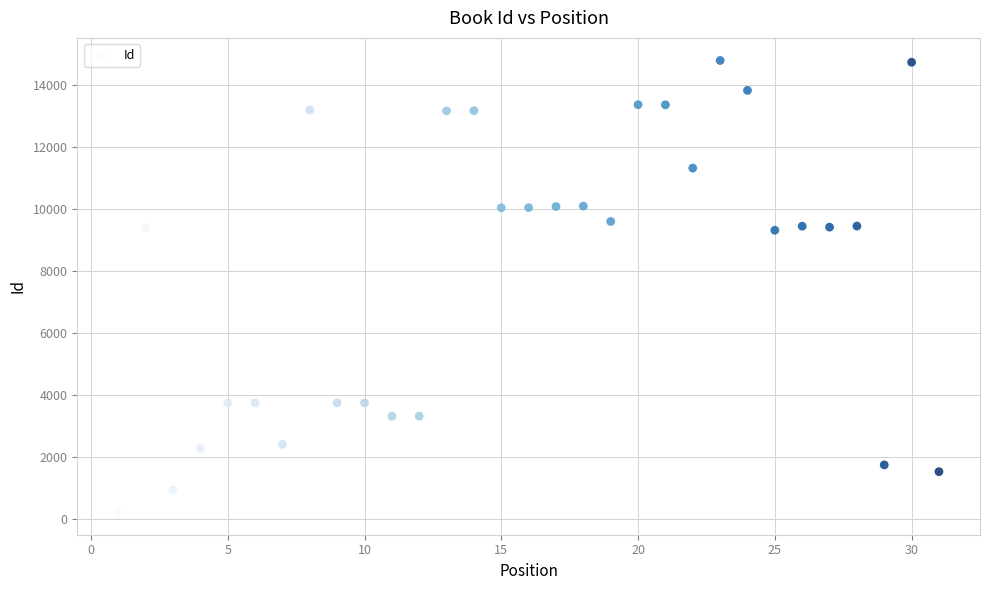

What is the range of X values (max minus min)?

30